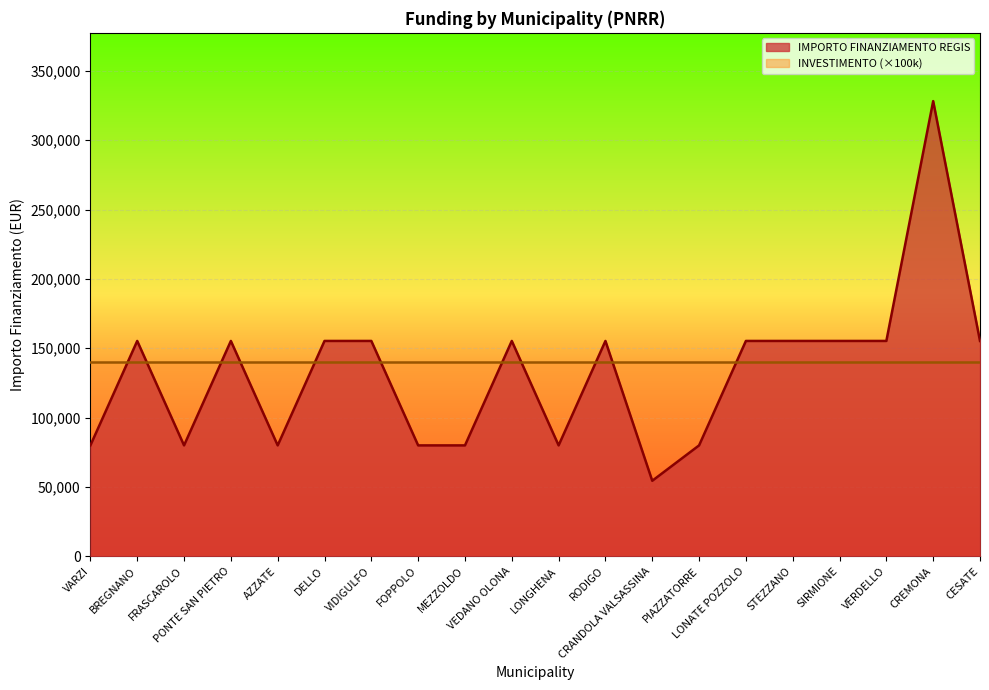

What is the change in value from STEZZANO to CREMONA?

+172926